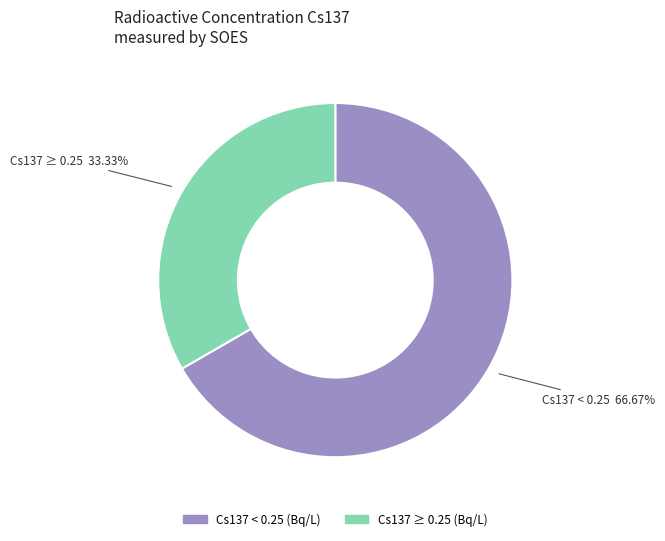

To the nearest percent, what is the difference between the largest and smallest slice percentages?

33%